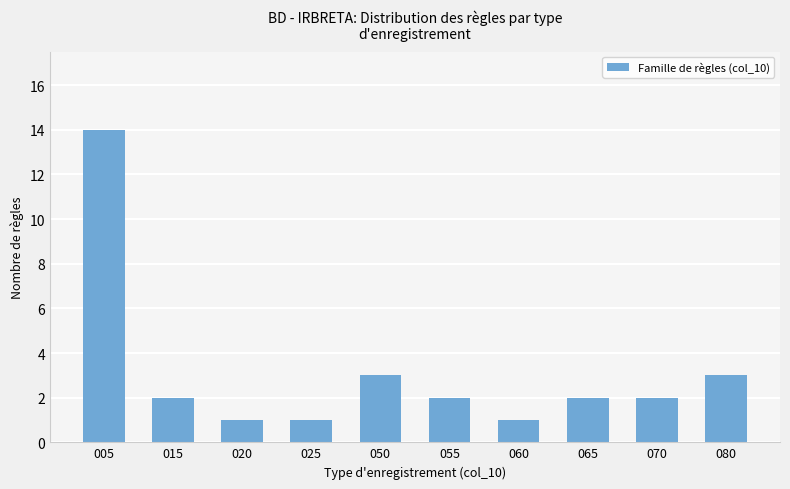

What is the maximum value shown in the chart?

14